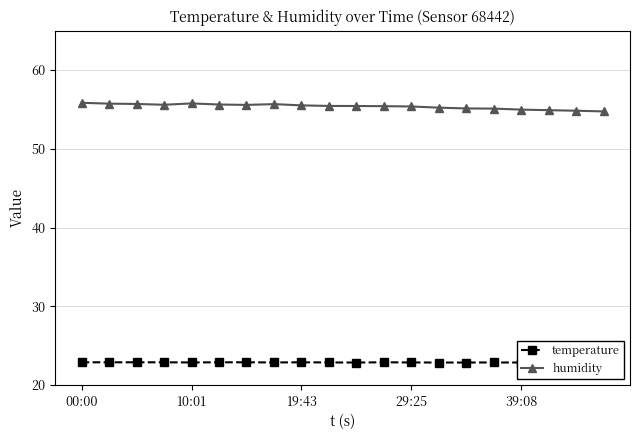

True or false: humidity and temperature cross at least once.

False